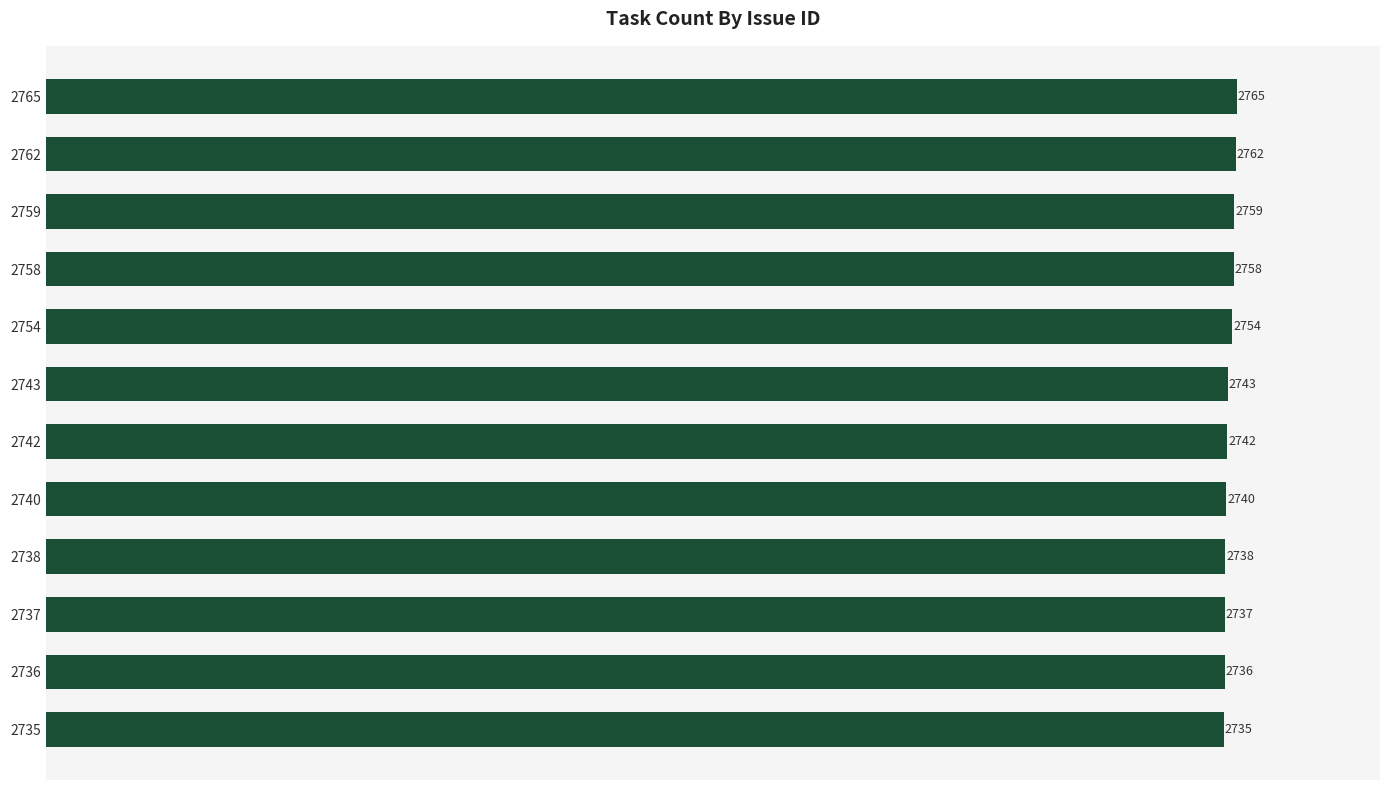

What is the greatest value displayed?

2765